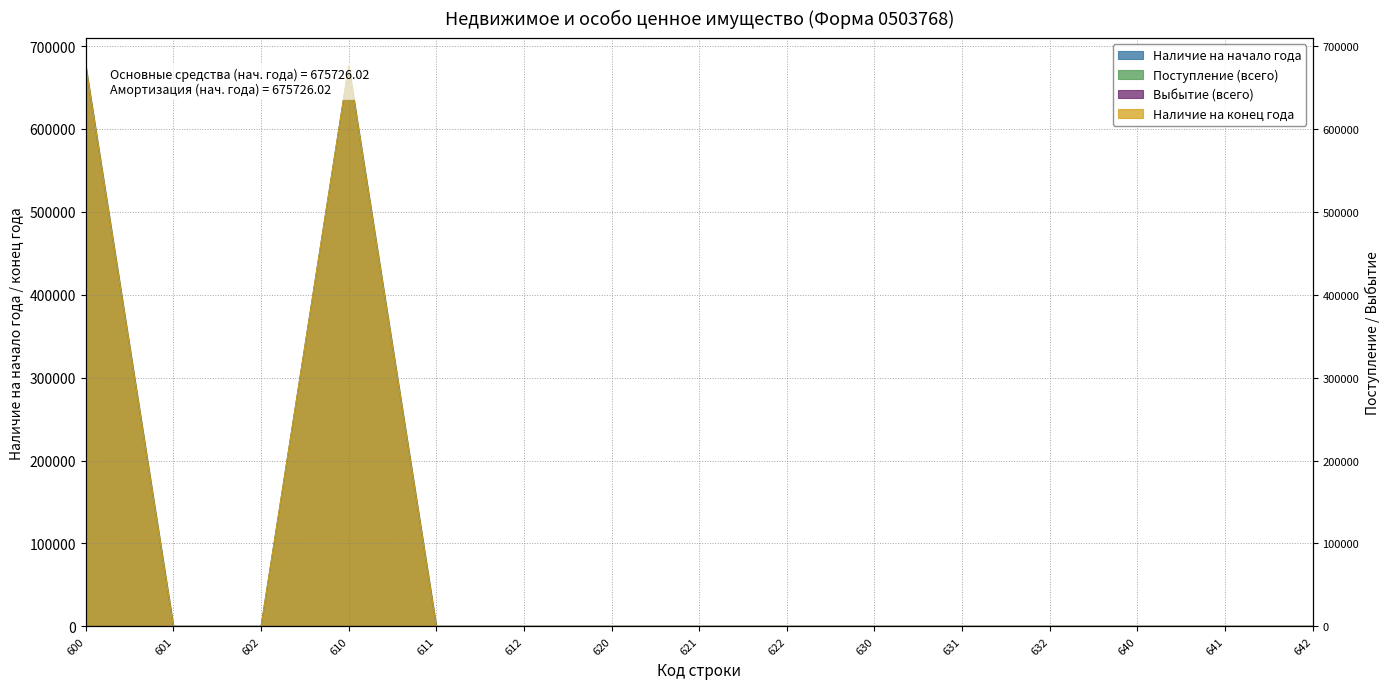

Between 612 and 622, which is larger?

612